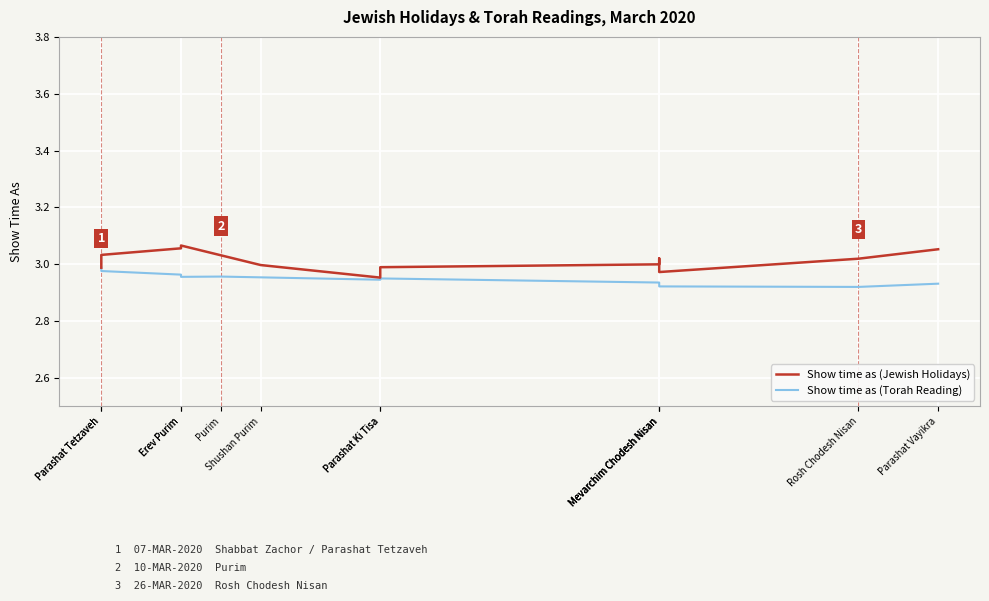

How many intersections are there between Show time as (Jewish Holidays) and Show time as (Torah Reading)?

1